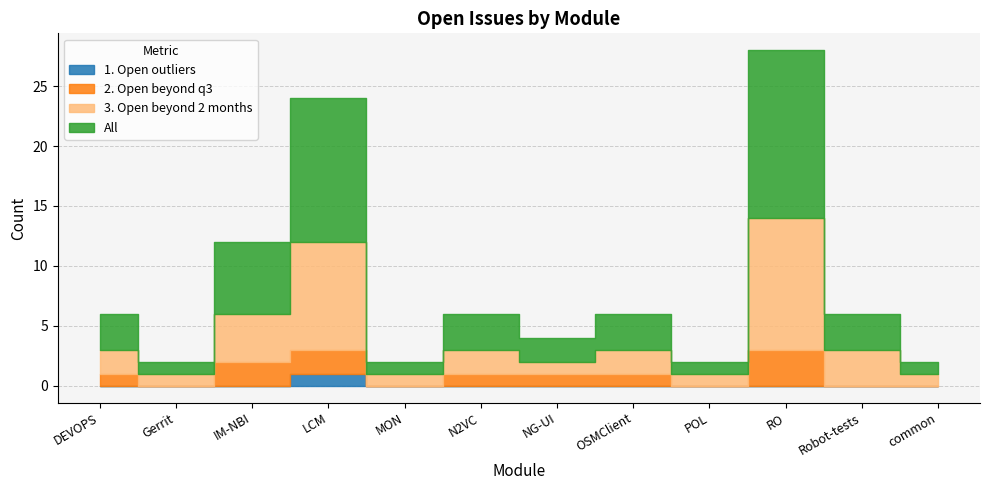

True or false: All has a value of 1 at Gerrit.

False